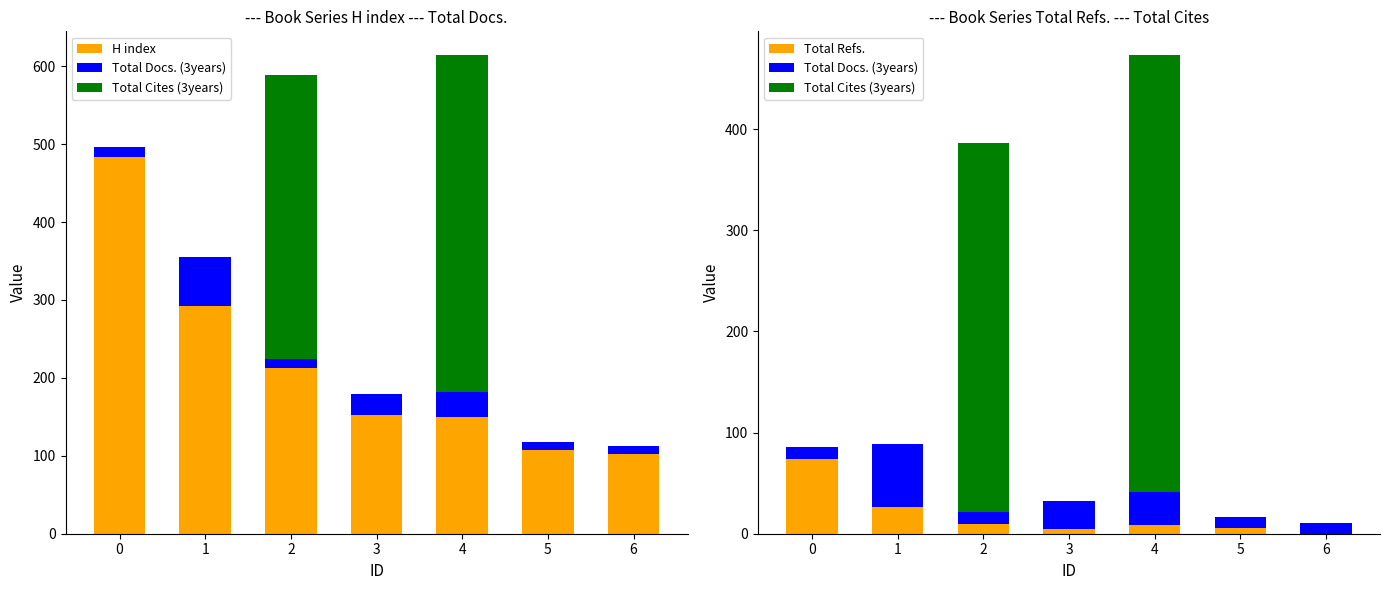

How many distinct data groups are displayed?

4